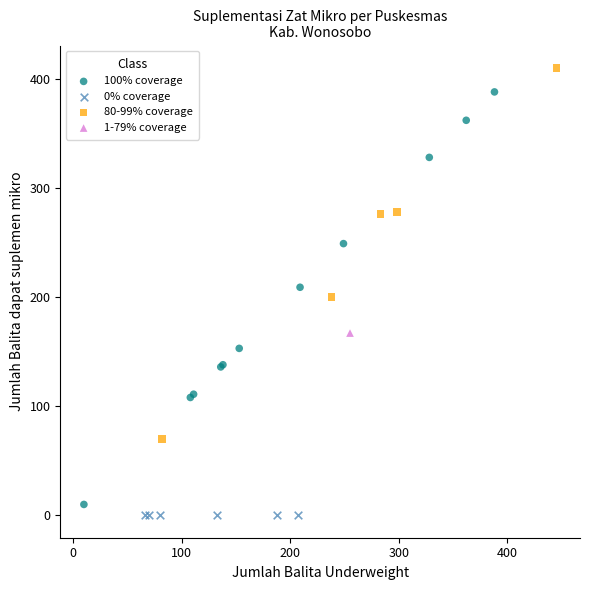

What are all the series names shown in the legend?

100% coverage, 0% coverage, 80-99% coverage, 1-79% coverage